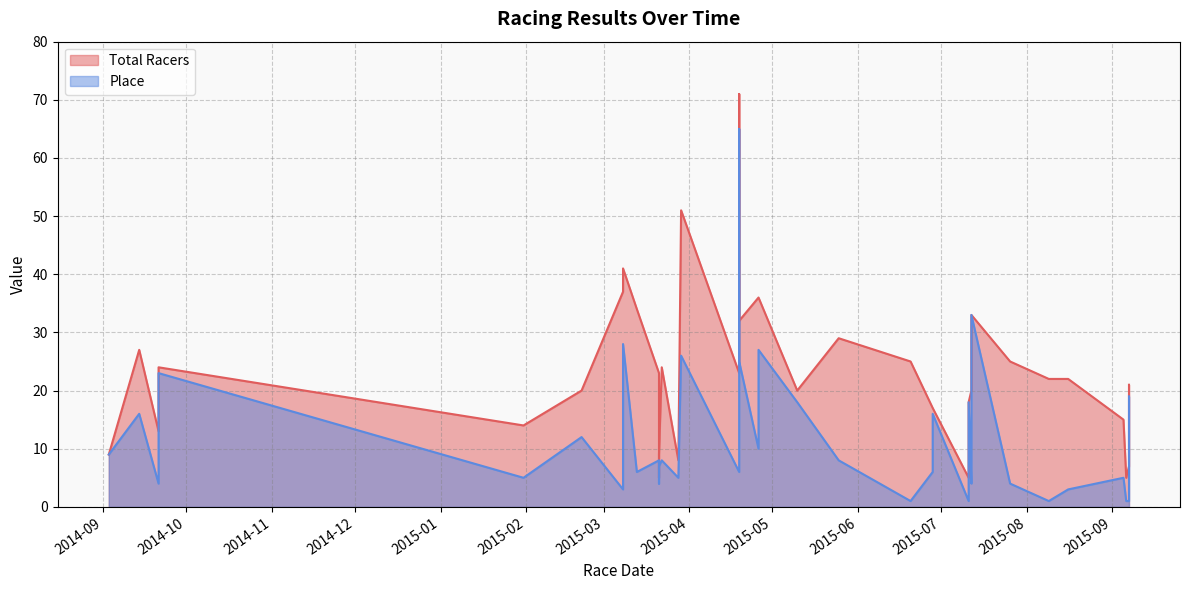

Which has a higher value, 2015-04-19 or 2015-05-25?

2015-04-19